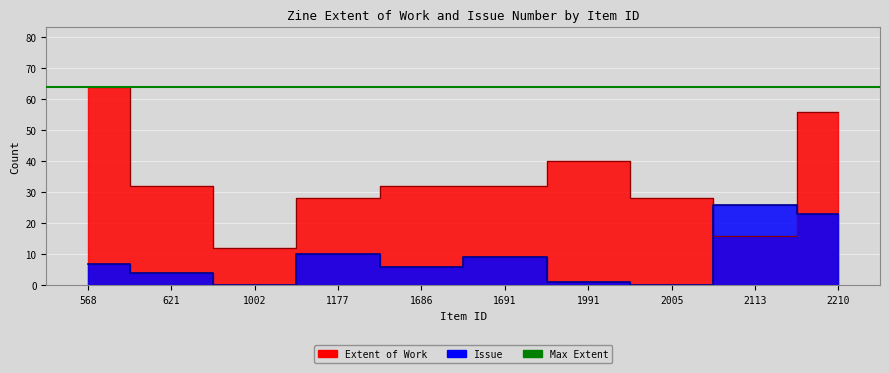

The Extent of Work series shows 64 at 568. True or false?

True